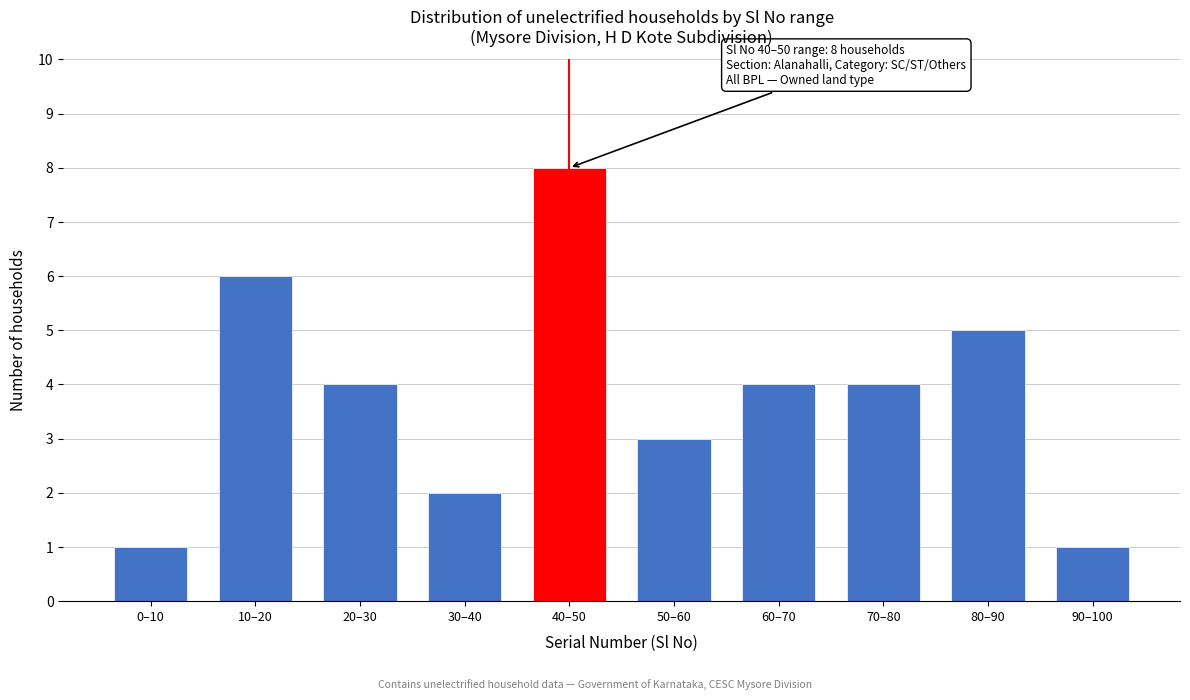

Reading right to left, transcribe all the data shown in this chart.

1	5	4	4	3	8	2	4	6	1